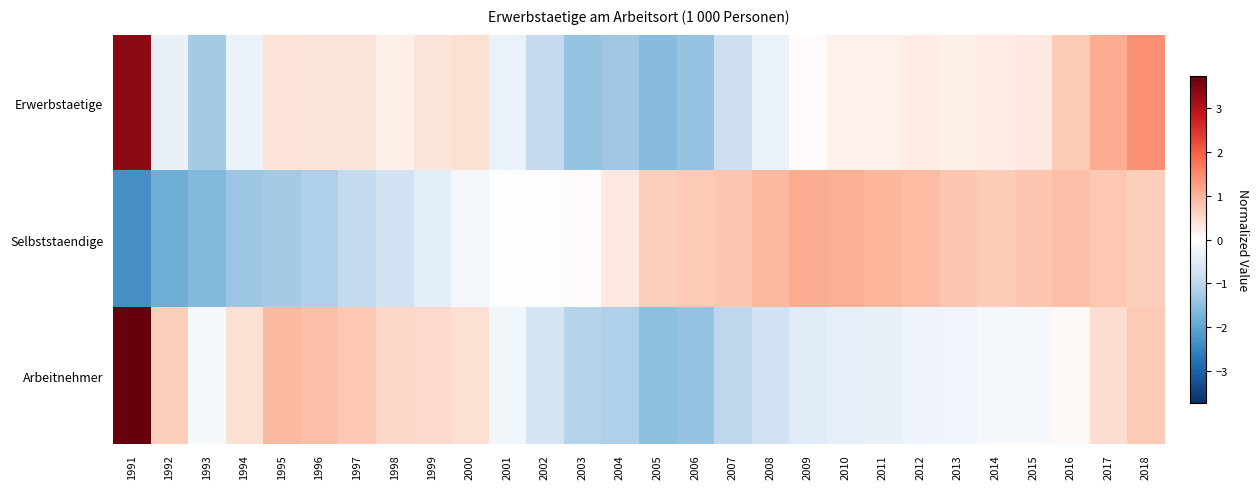

At which category is the sum across all series the highest?

1991